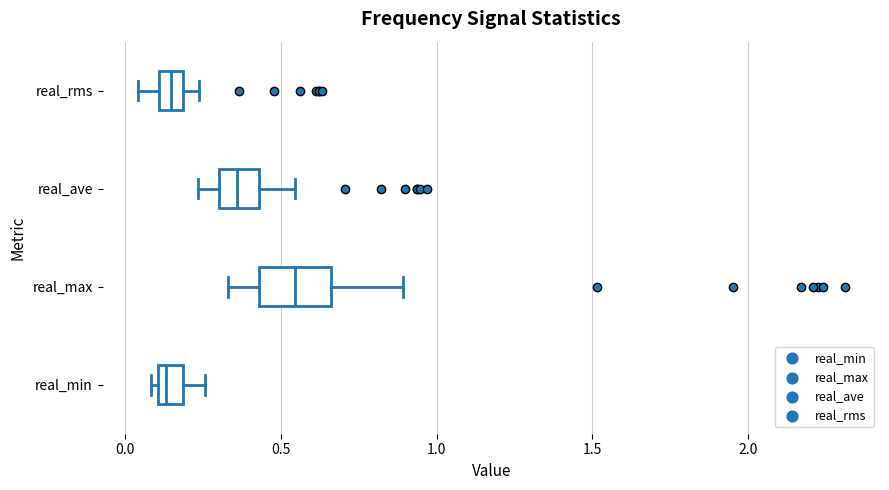

Reading bottom to top, read every box against the x-axis: the position of its median line, the range the box covers, and the ends of its whiskers. The values are not printed on the chart, so give them approximately, as read against the axis.

real_min: median 0.15, box 0.10 to 0.20, whiskers 0.10 (just left of the box's left edge) to 0.25
real_max: median 0.55, box 0.45 to 0.65, whiskers 0.35 to 0.90
real_ave: median 0.35, box 0.30 to 0.45, whiskers 0.25 to 0.55
real_rms: median 0.15, box 0.10 to 0.20, whiskers 0.05 to 0.25